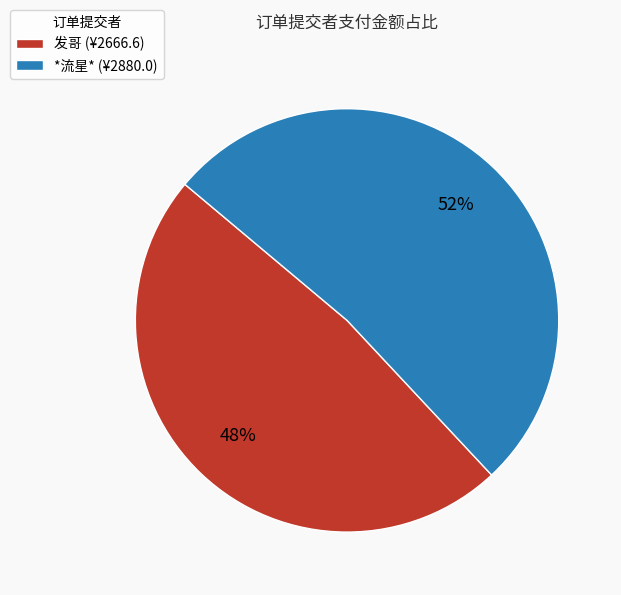

What percentage is the *流星* slice, to the nearest percent?

52%